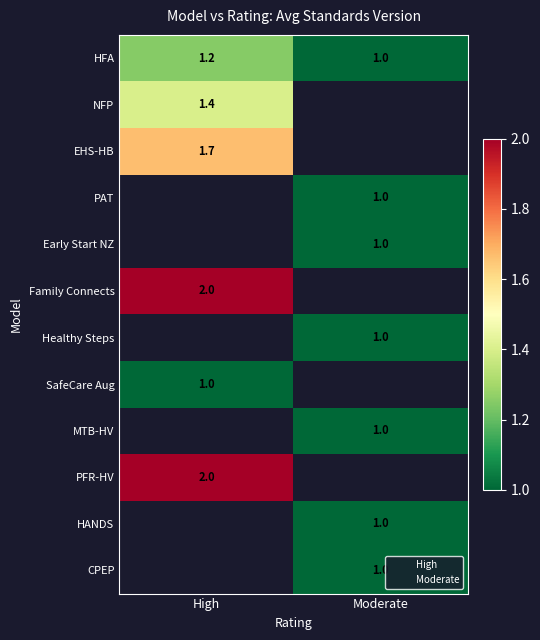

At which category does the chart reach its peak across all series?

High